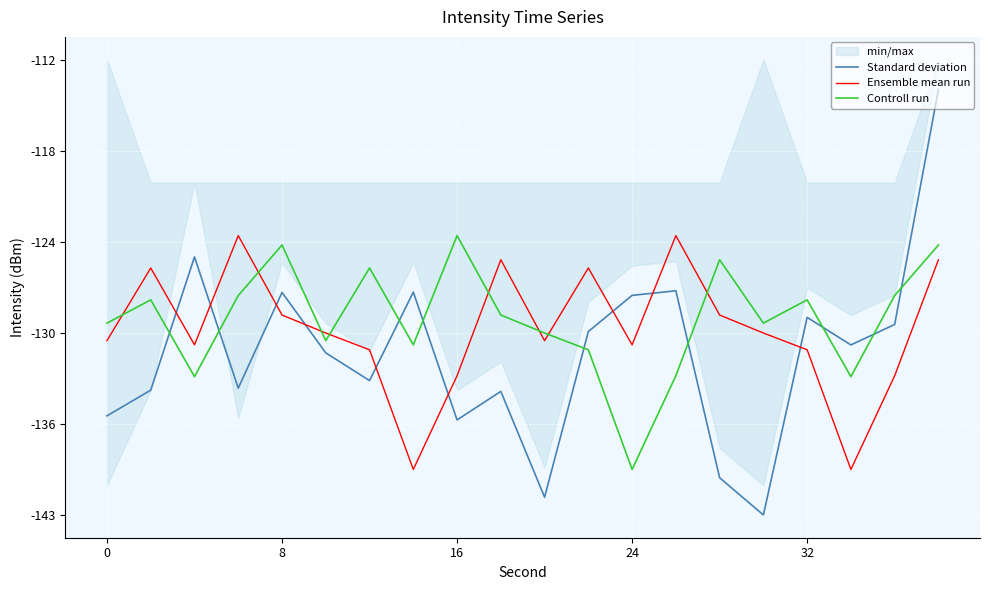

Rank the series by their average value, from highest to lowest.

Controll run, Ensemble mean run, Standard deviation